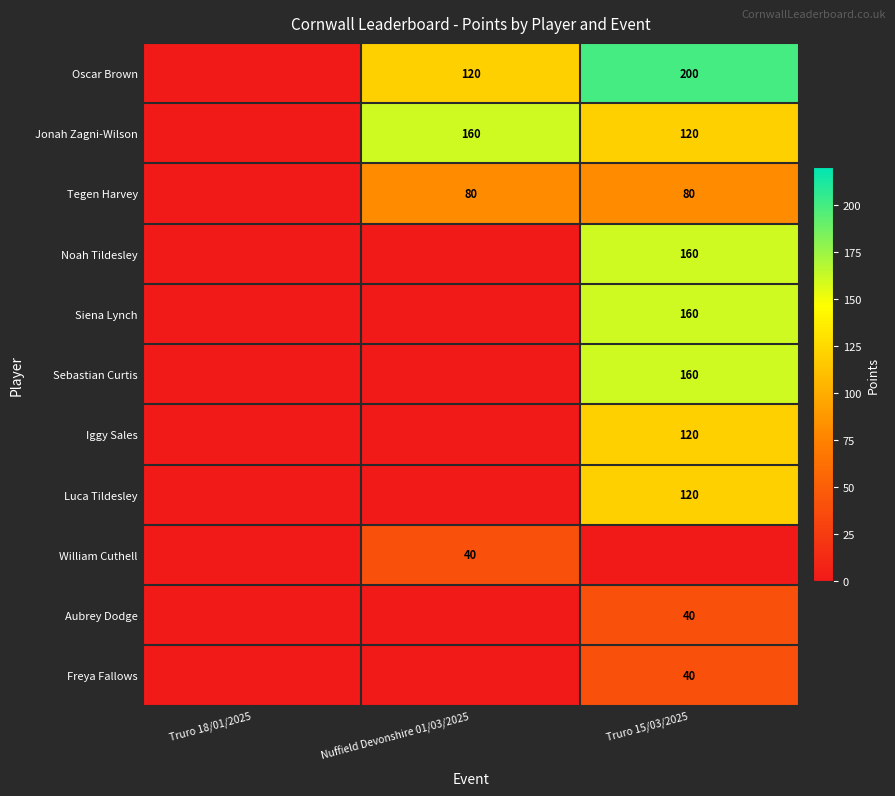

Is it true that Oscar Brown equals 106 at Truro 15/03/2025?

False